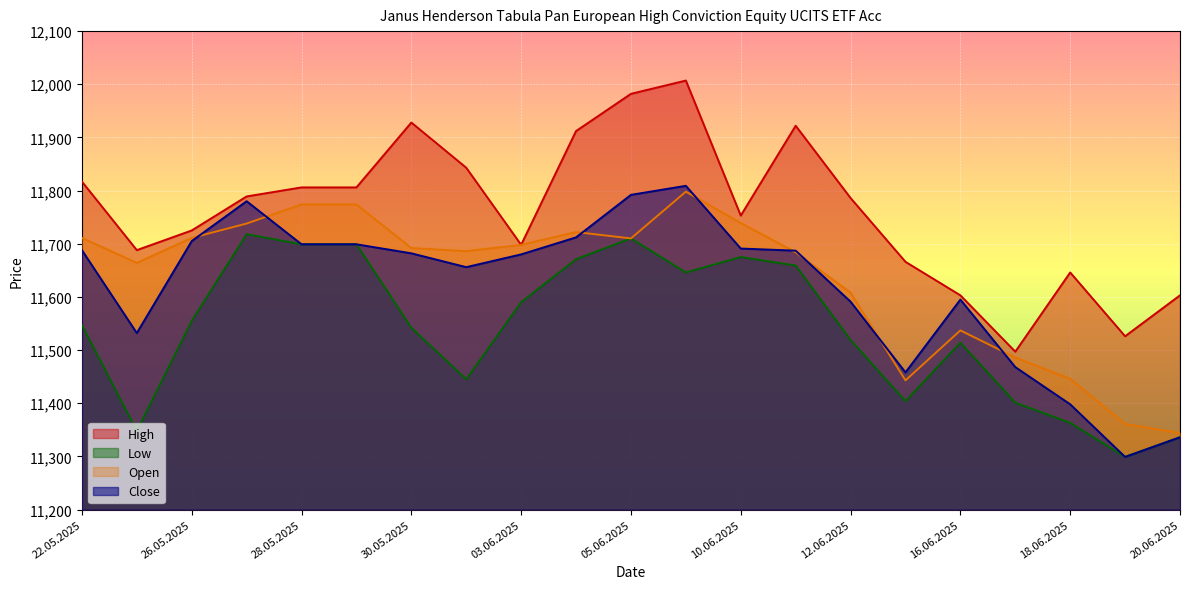

What is the minimum value for Close?

11299